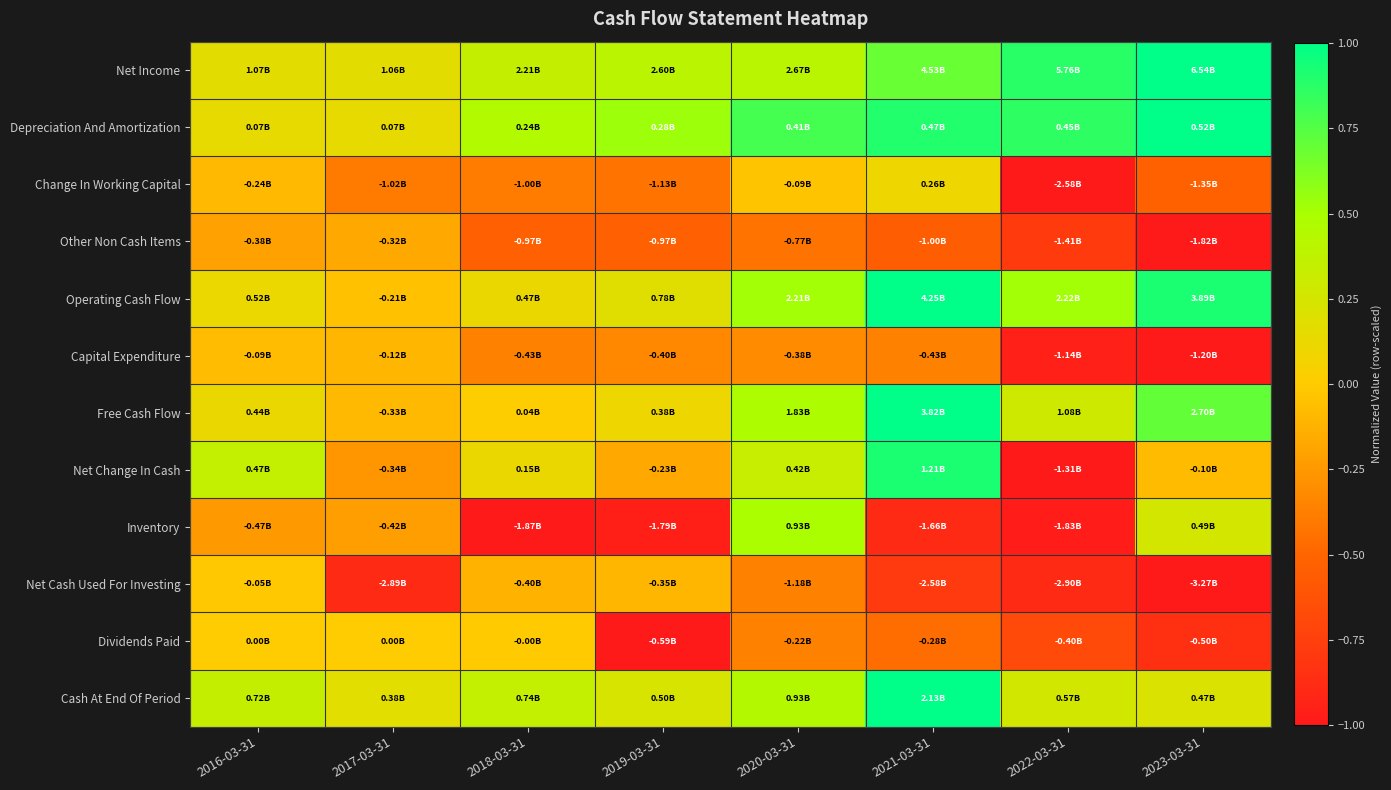

What is the minimum value shown in the chart?

-1.0